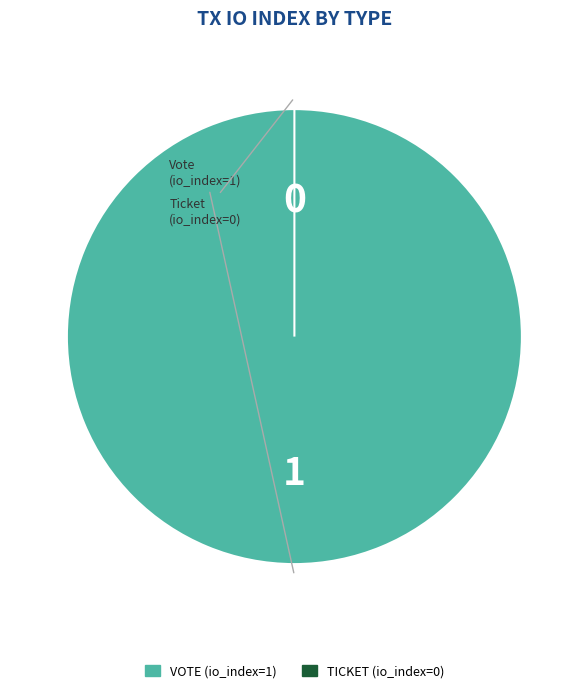

To the nearest percent, what is the average slice percentage?

50%